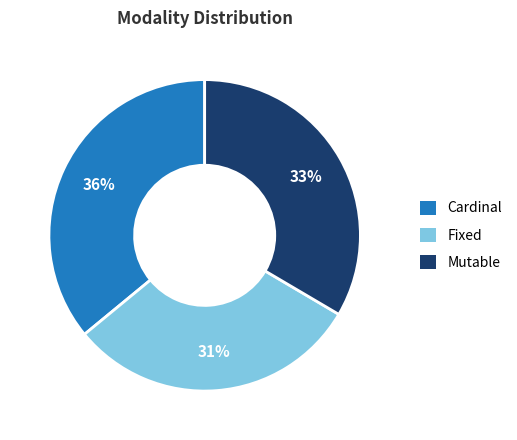

Count the number of slices in the pie.

3